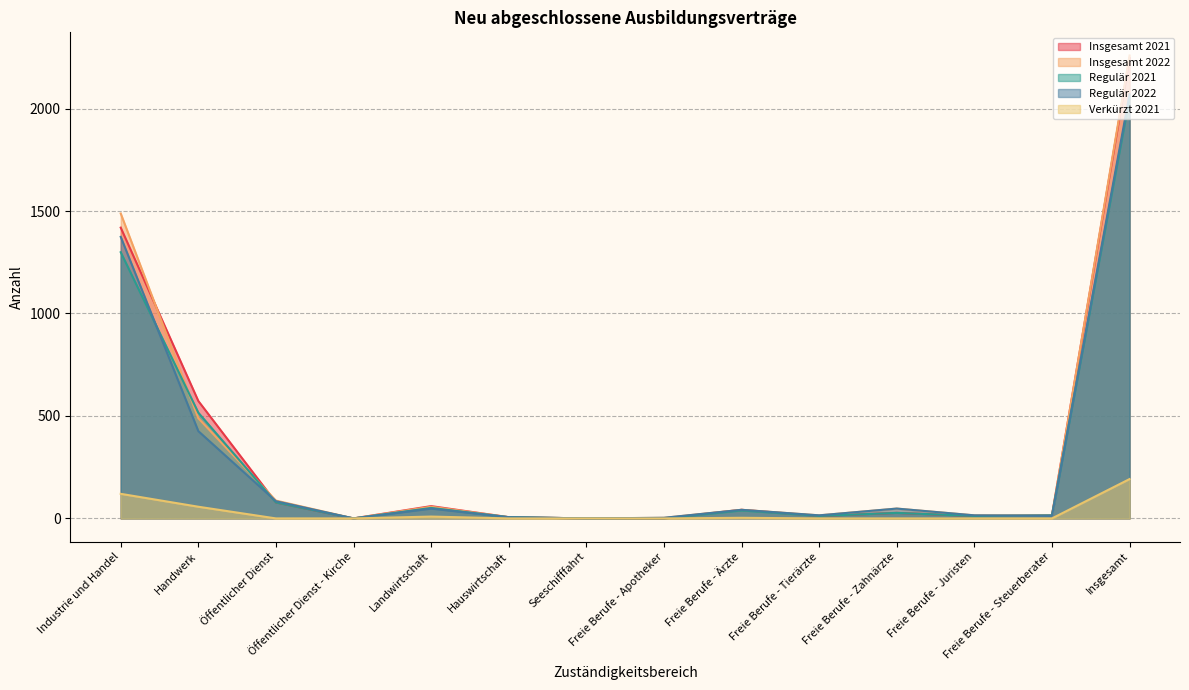

Which series has the largest range (max minus min)?

Insgesamt 2022